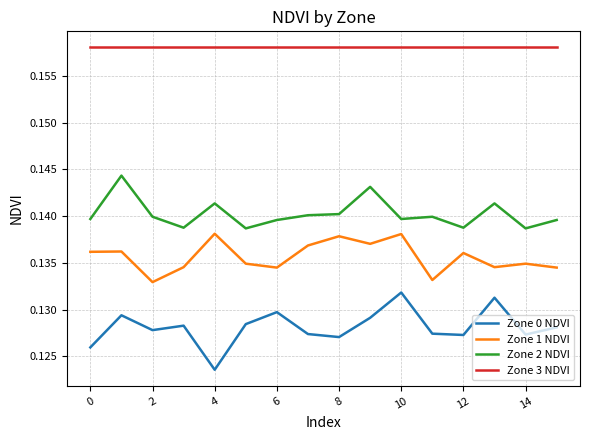

Is this an area chart (filled region under the line)?

No